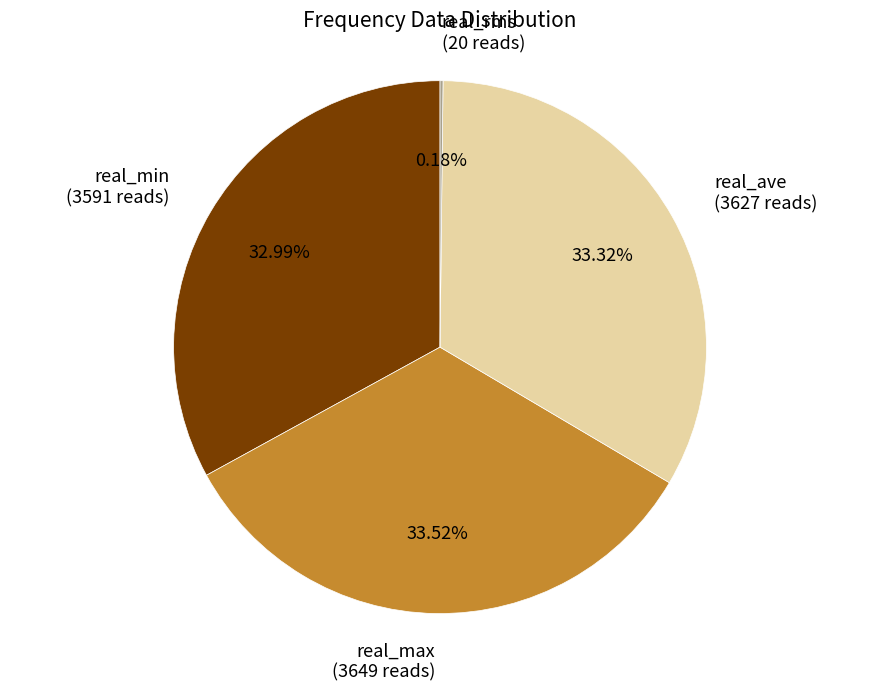

Is there a majority slice in this chart?

No